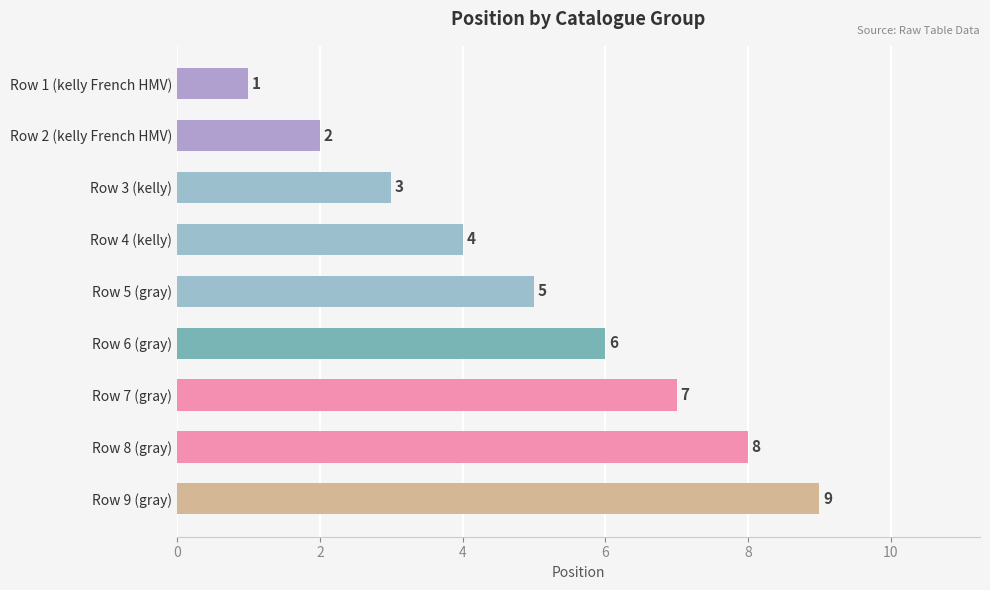

Count the number of data series in this chart.

1